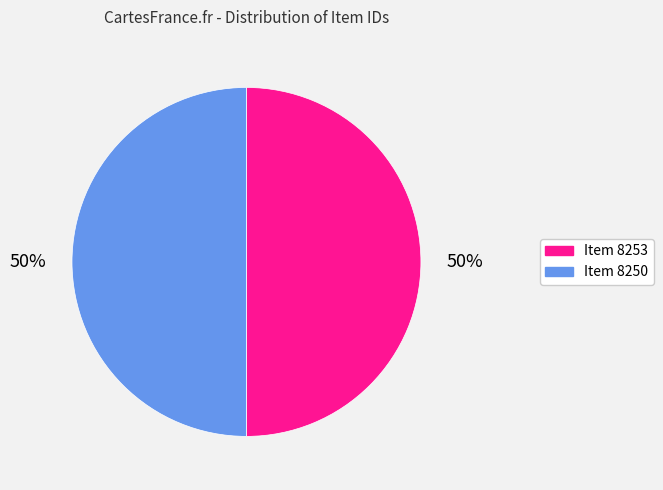

Approximately how many times larger is the value at Item 8253 compared to Item 8250?

1.0